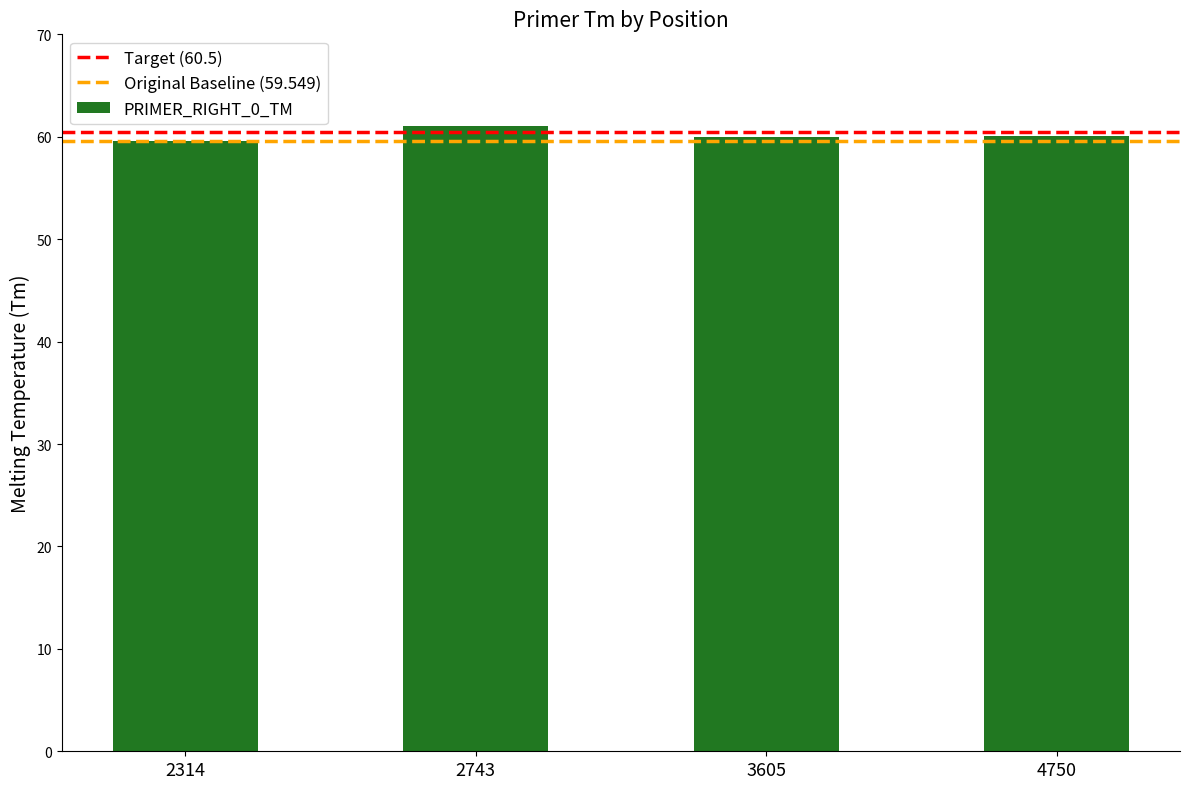

What is the minimum value shown in the chart?

59.5